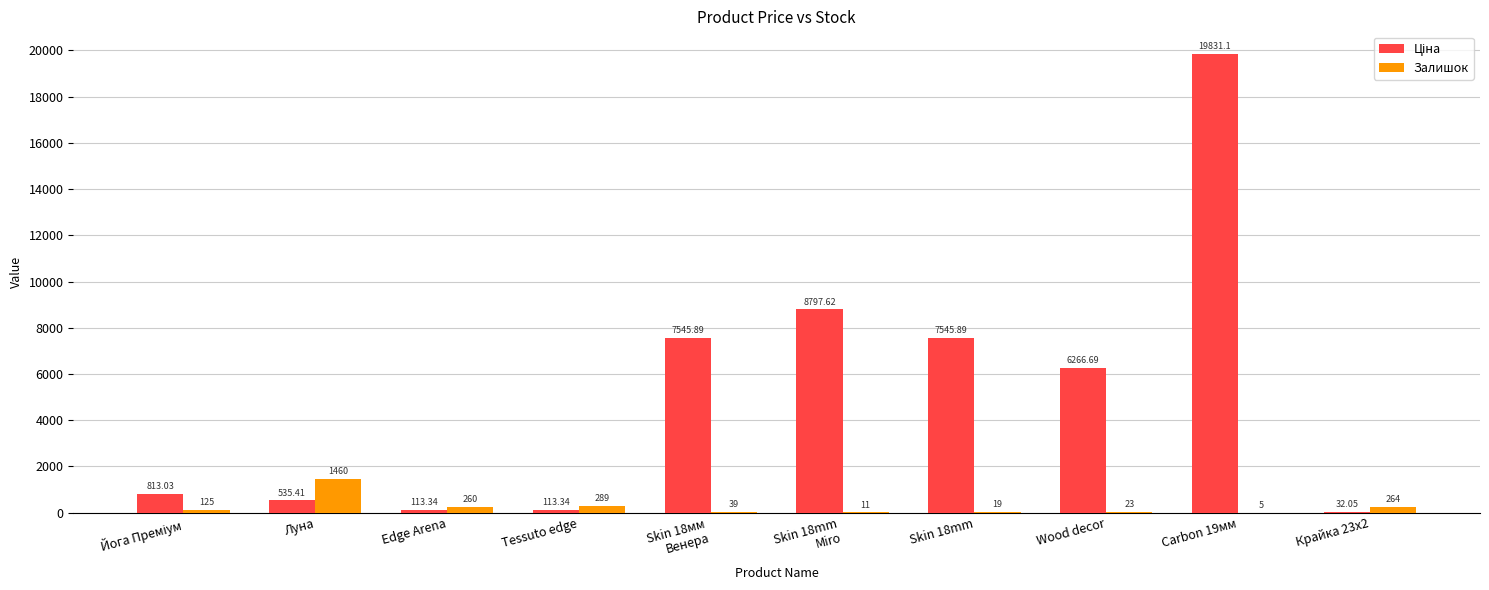

What is the sum of all Залишок values?

2495.0